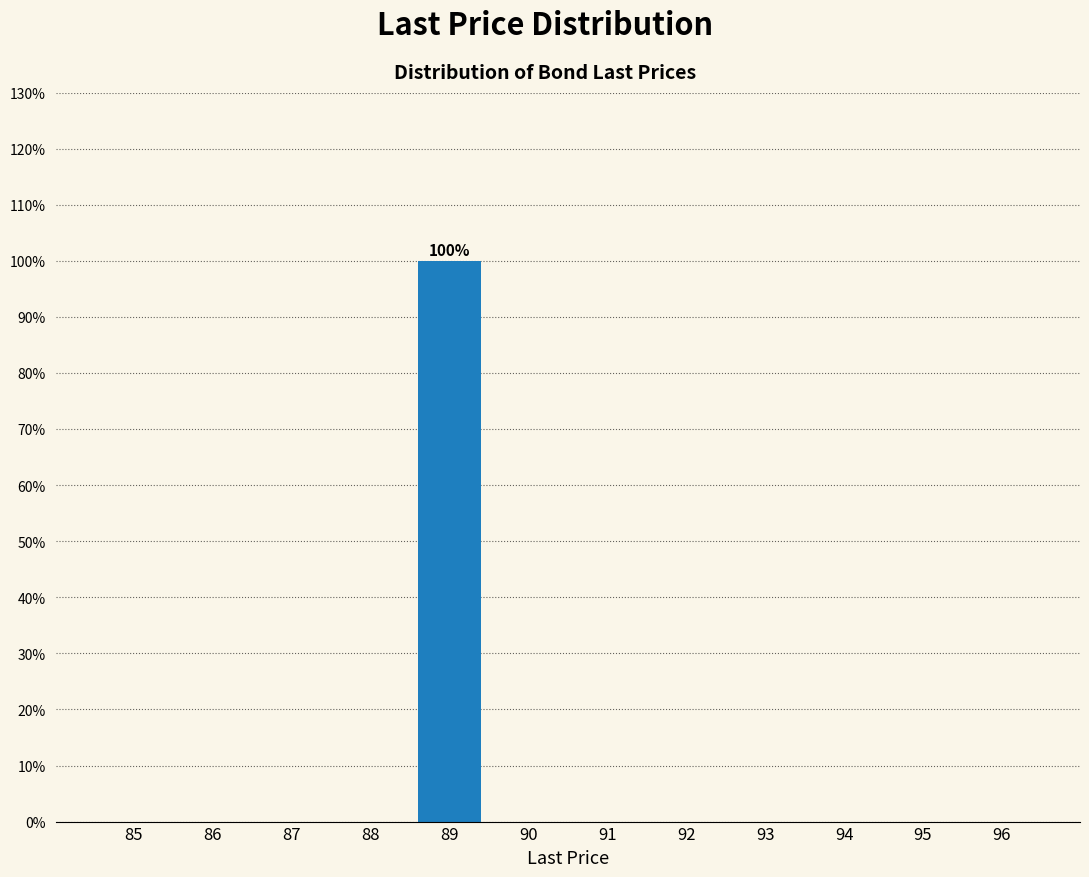

Reading left to right, list all the values displayed in this chart.

85=0	86=0	87=0	88=0	89=100	90=0	91=0	92=0	93=0	94=0	95=0	96=0